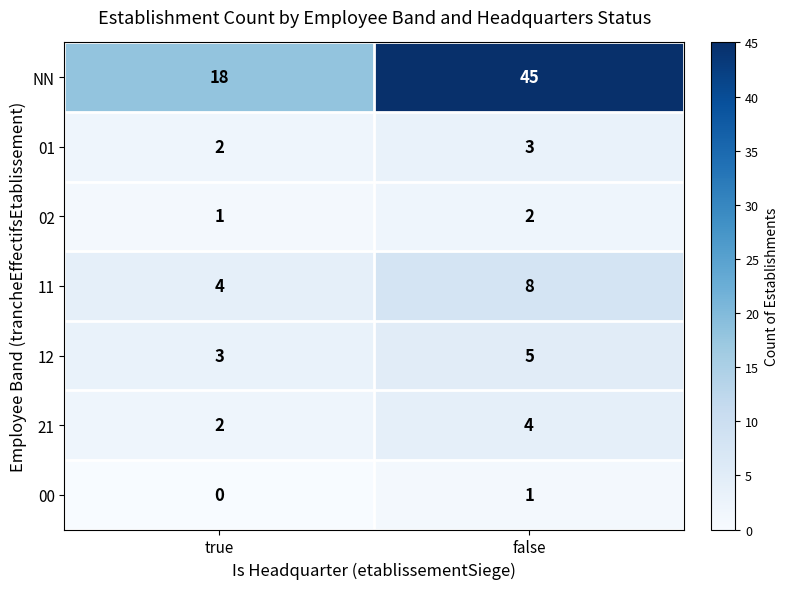

What is the sum of all 12 values?

8